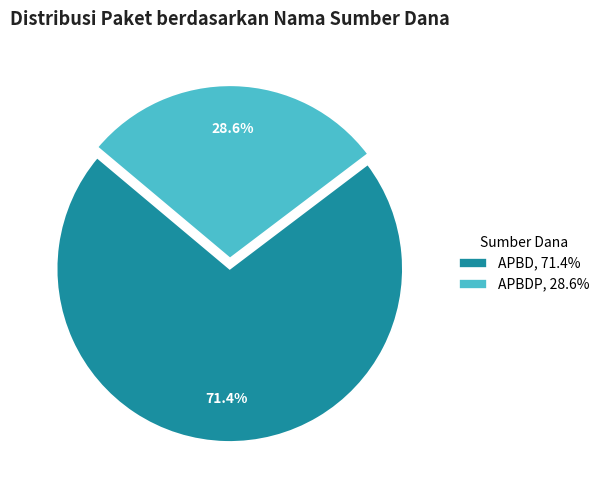

To the nearest percent, what is the average slice percentage?

50%